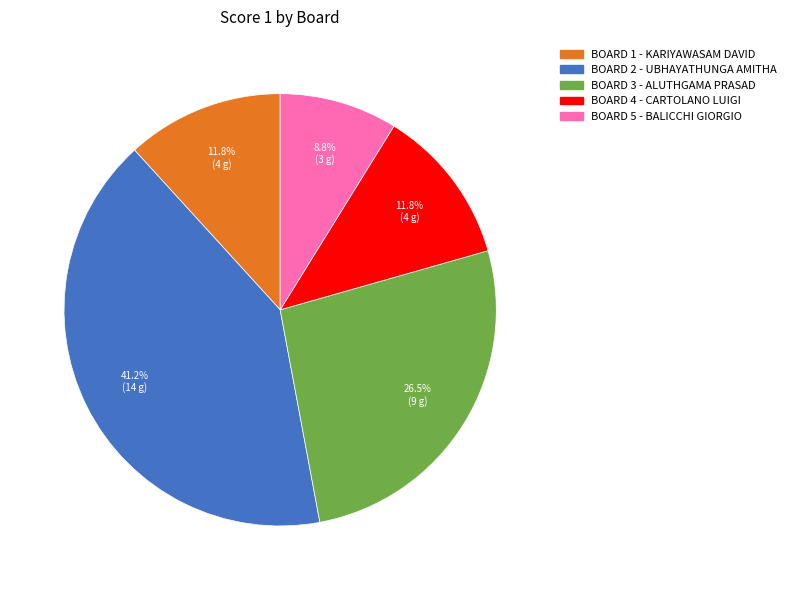

Is there a majority slice in this chart?

No